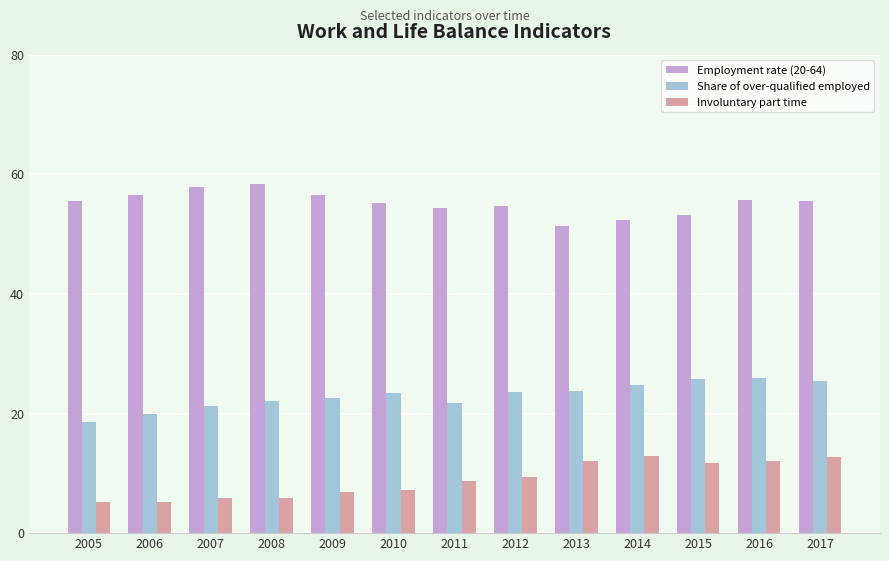

What are all the series names shown in the legend?

Employment rate (20-64), Share of over-qualified employed, Involuntary part time